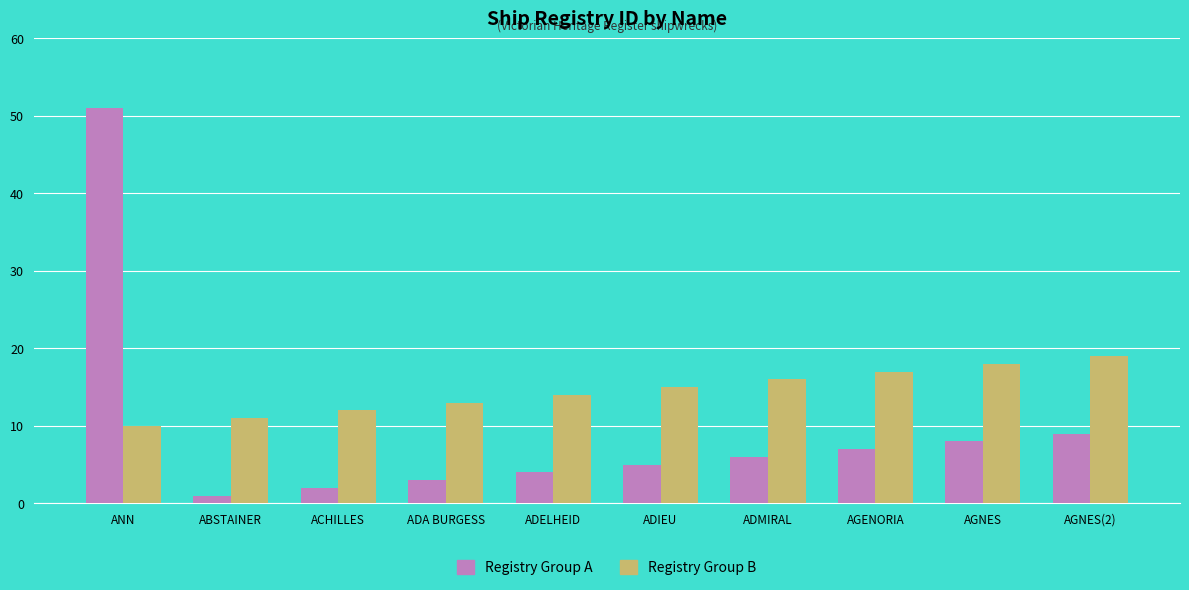

At which category is the sum across all series the highest?

ANN